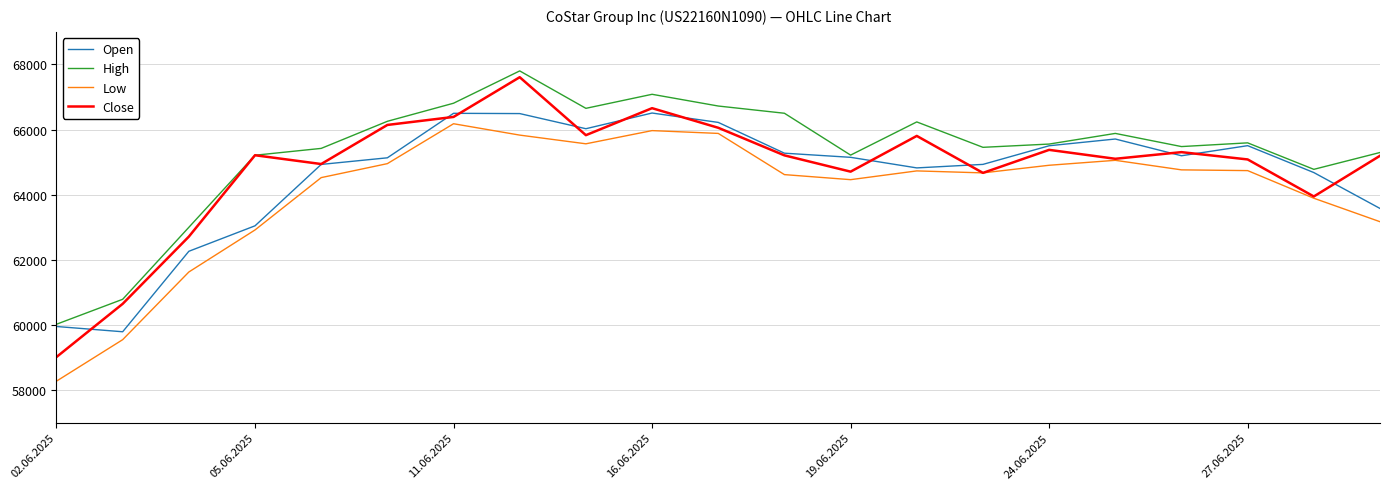

What are all the series names shown in the legend?

Open, High, Low, Close